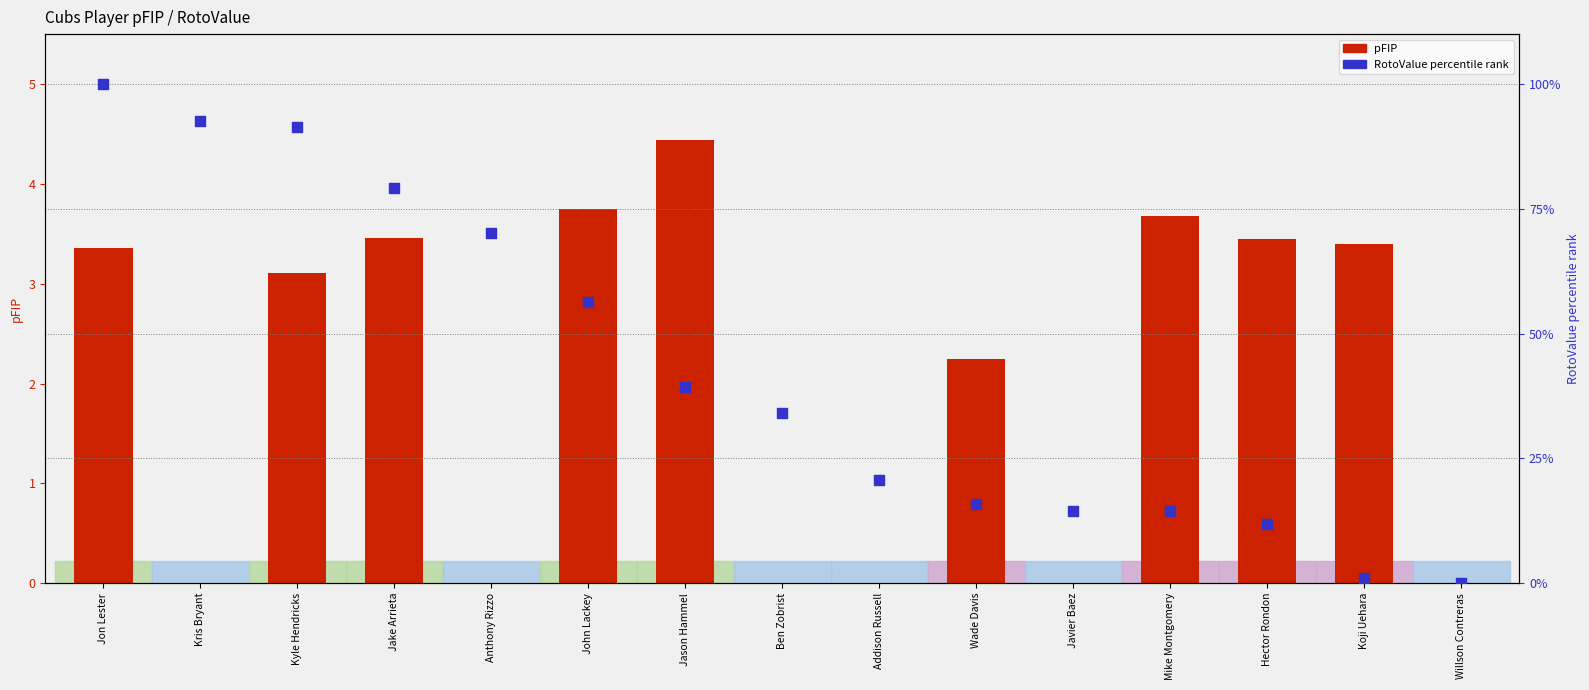

At which category is the sum across all series the highest?

Jon Lester